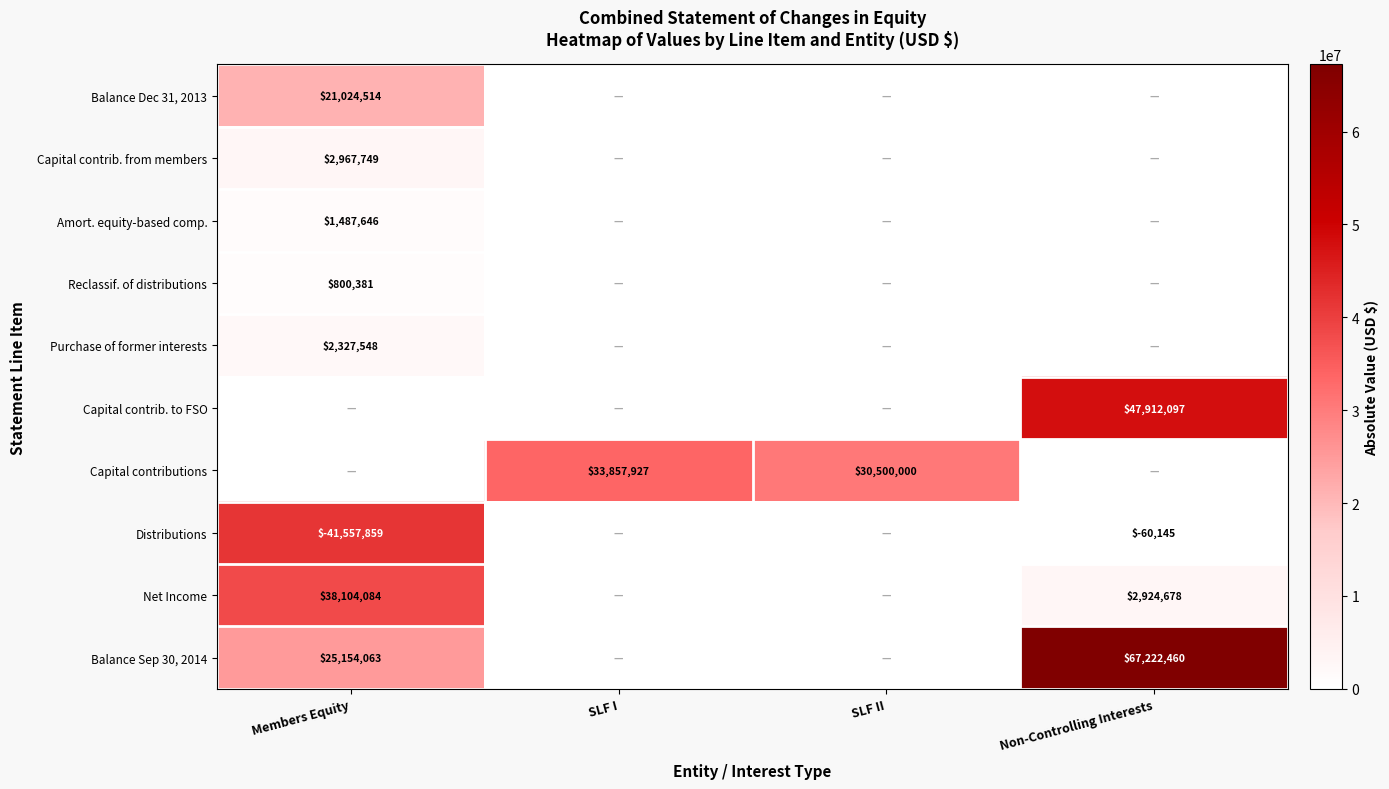

The value of Capital contributions at SLF I is 7945056. True or false?

False